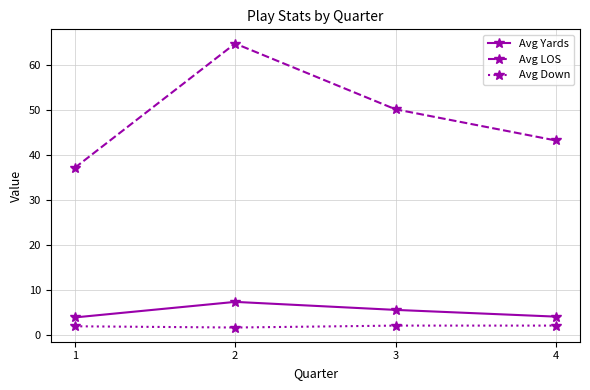

What is the minimum value for Avg LOS?

37.2